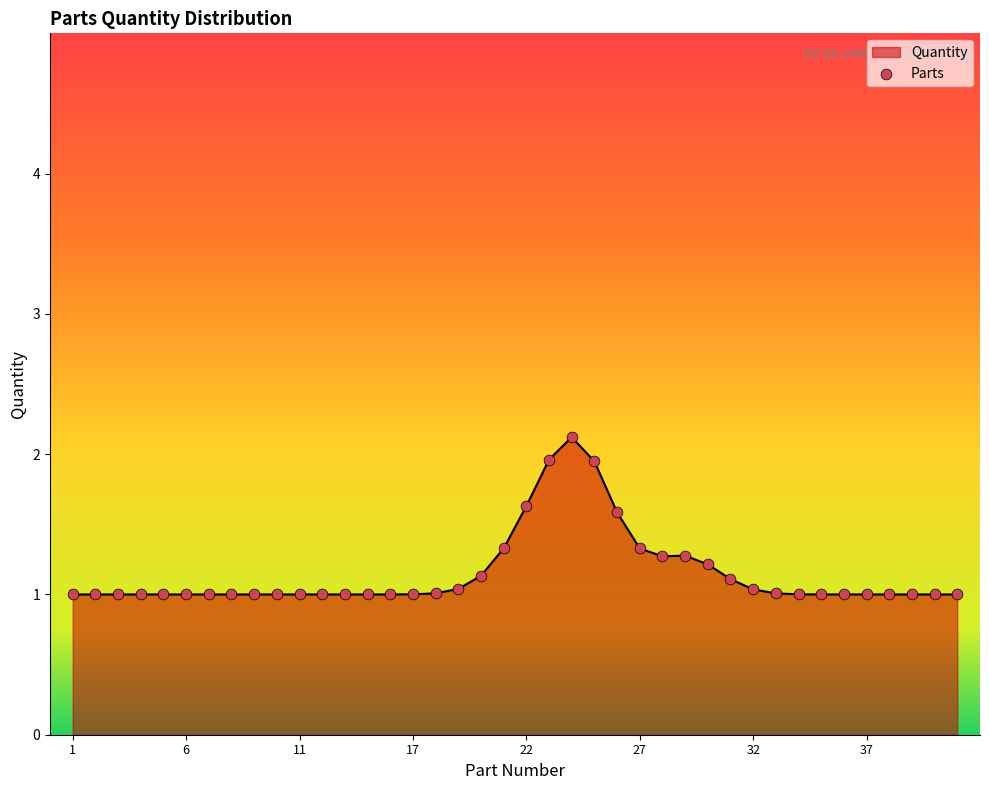

What is the greatest value displayed?

2.1